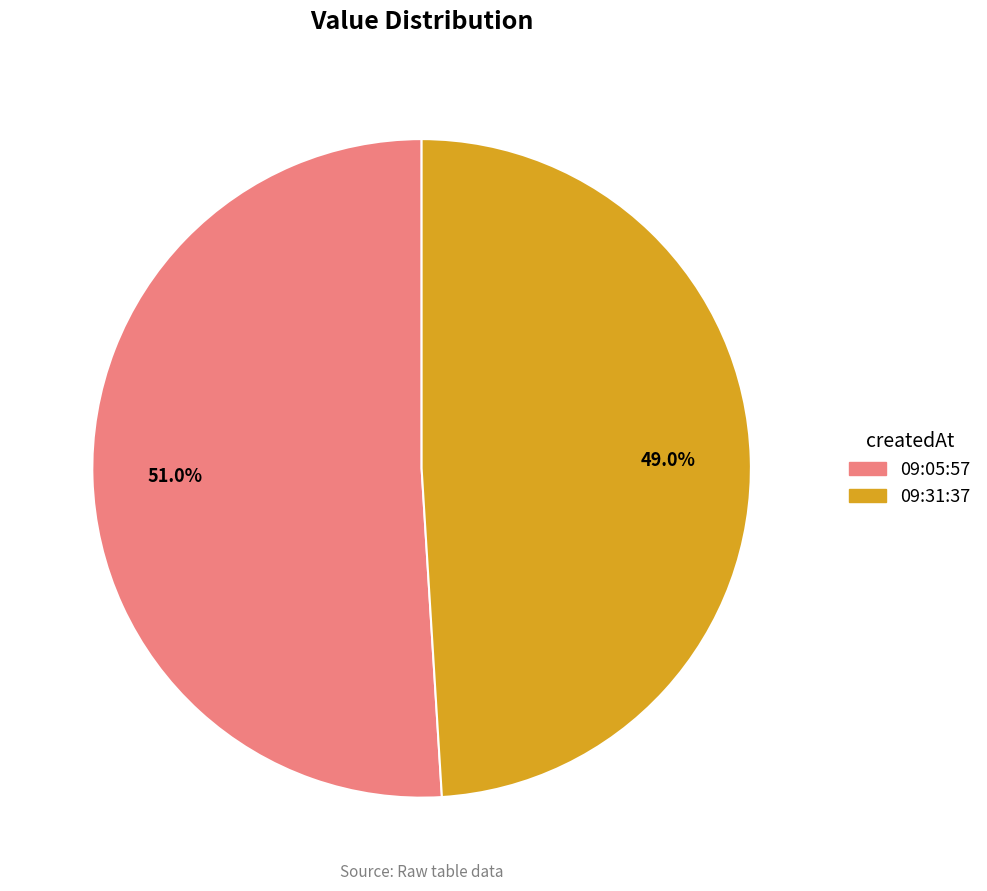

Does any single category account for the majority?

Yes